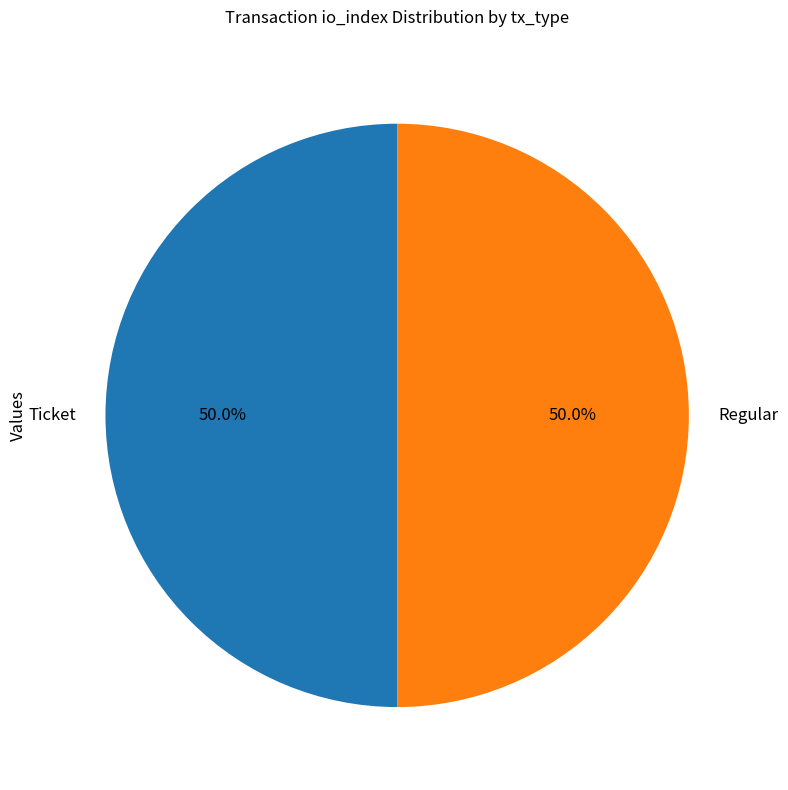

What is the ratio of the value at Ticket to the value at Regular?

1.0